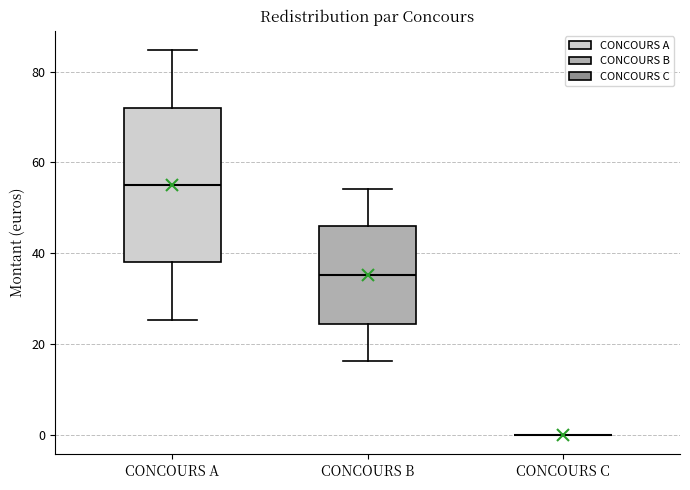

Where does the median line of the box for CONCOURS B sit on the y-axis? The values are not printed on the chart, so give them approximately, as read against the axis.

36